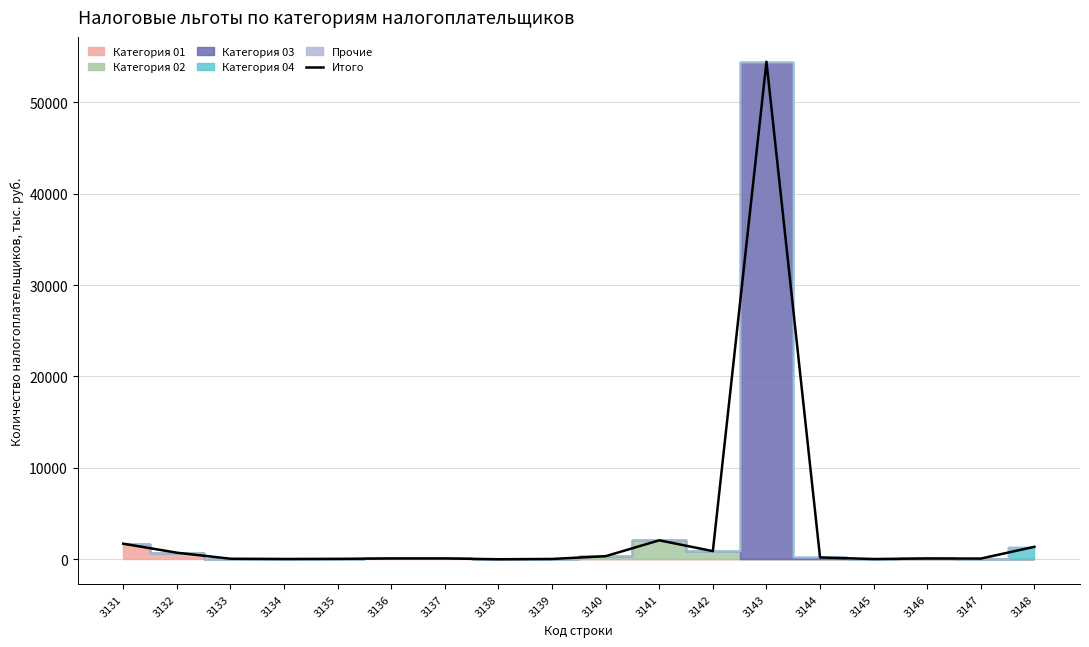

How many values are below 92?

9